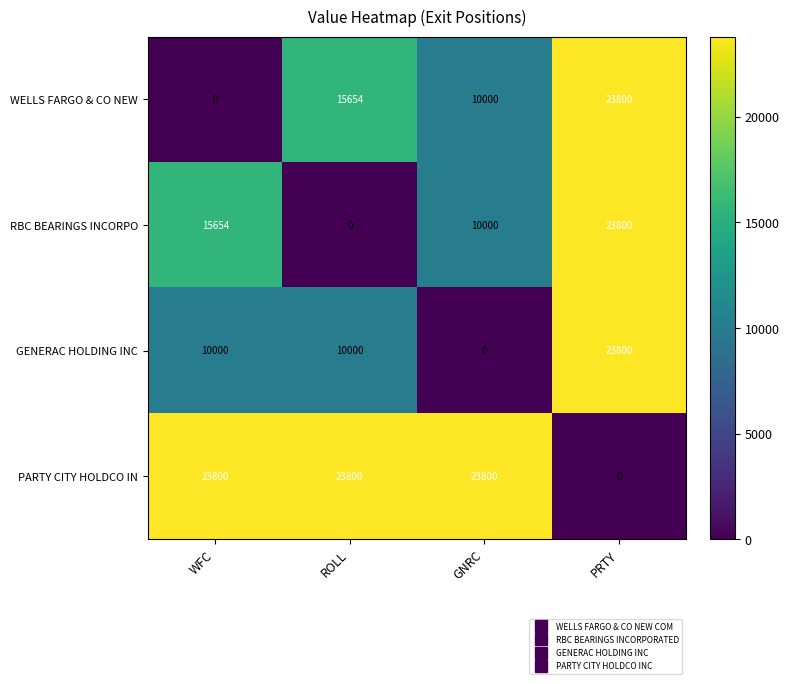

What is the sum of all PARTY CITY HOLDCO IN values?

71400